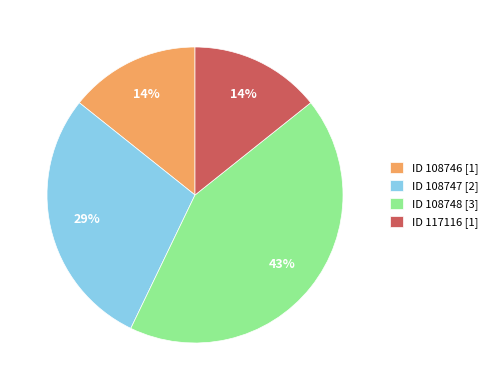

Do ID 117116 and ID 108747 together represent more than half of the pie?

No